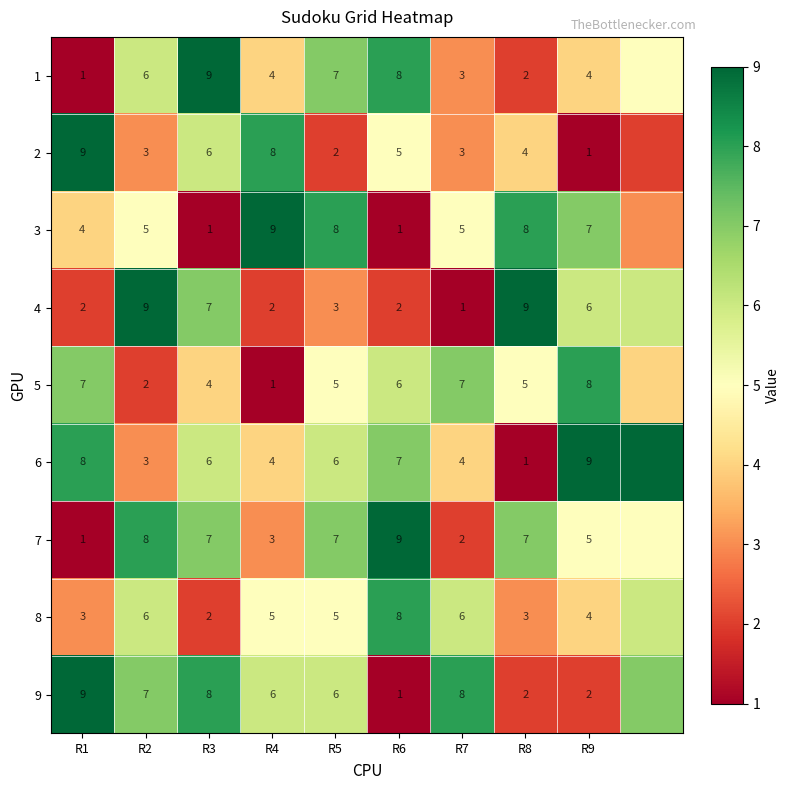

Is the value of 5 at R2 greater than the value of 1 at R3?

No